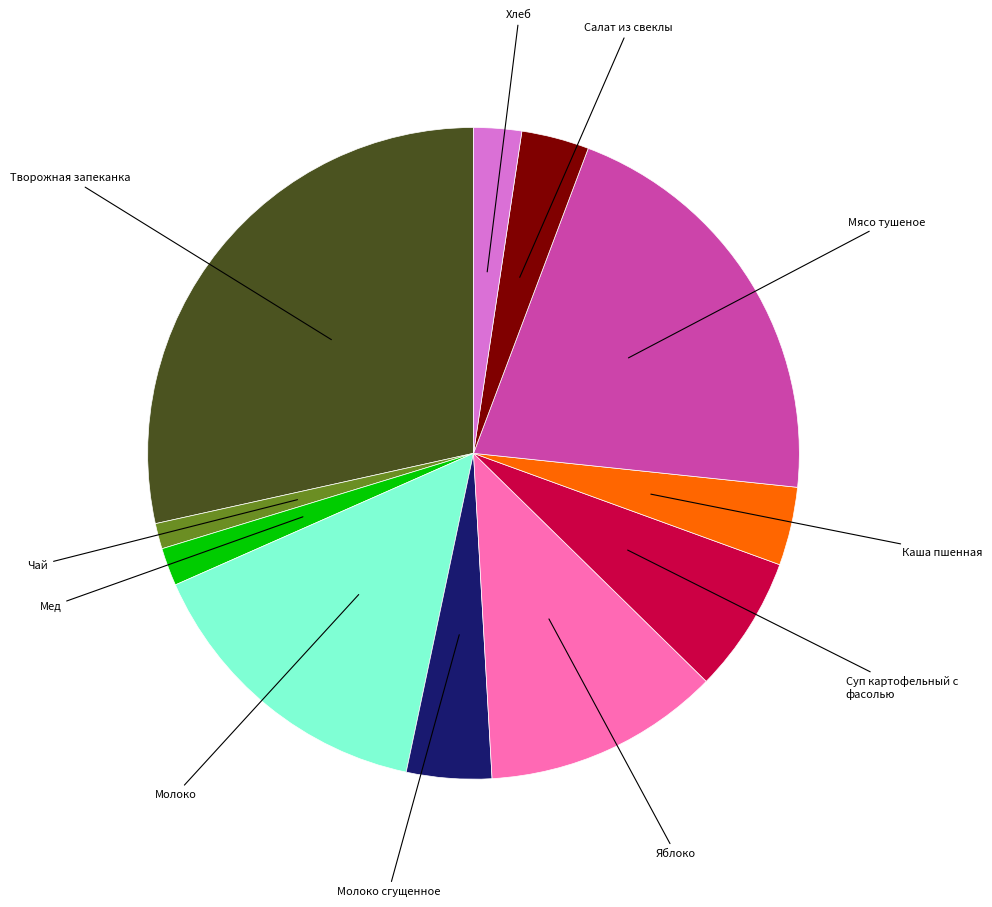

Do Каша пшенная and Яблоко together represent more than half of the pie?

No